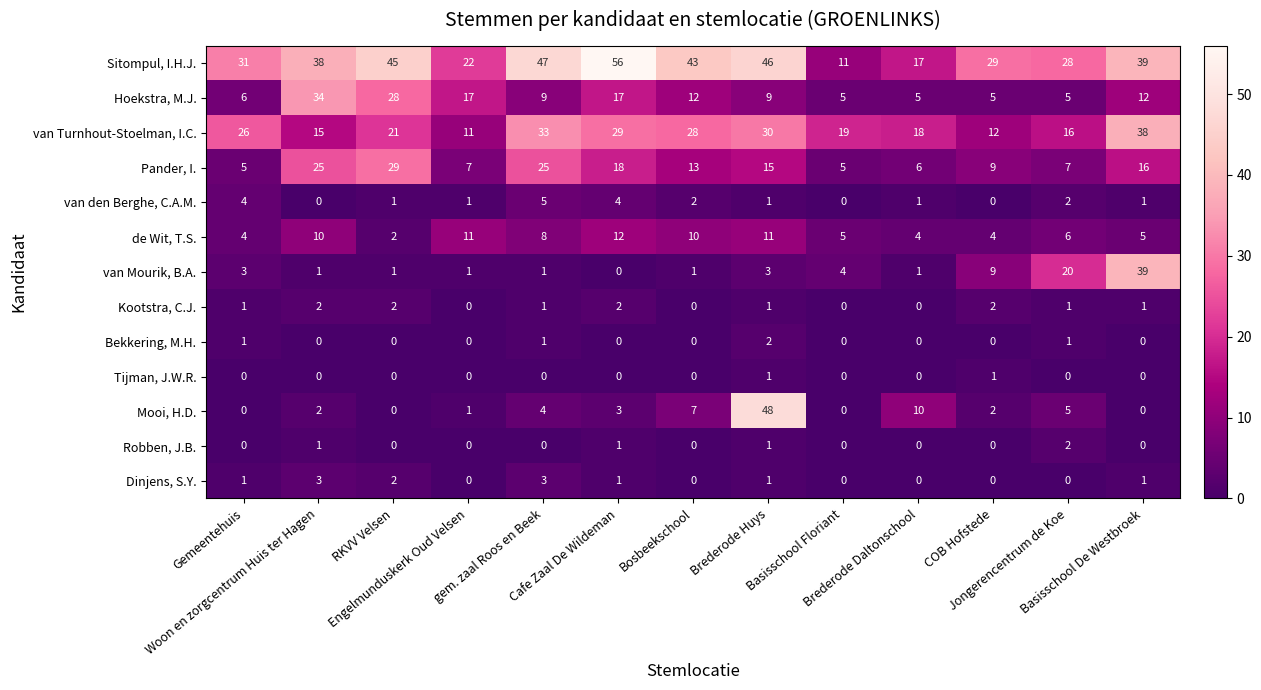

Which series has the largest total across all categories?

Sitompul, I.H.J.